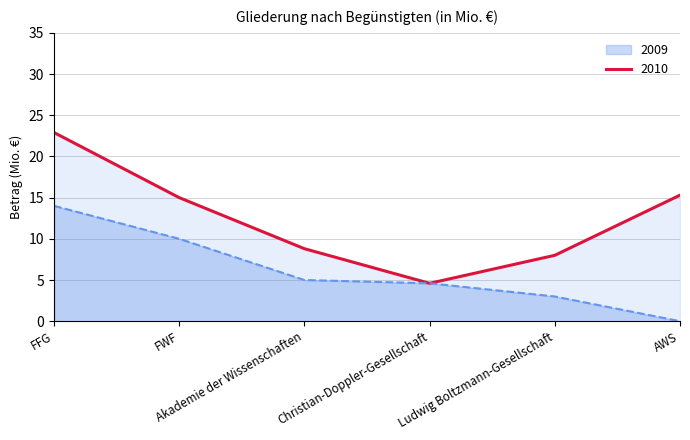

What is the difference between the maximum and minimum values in the 2009 series?

14.0